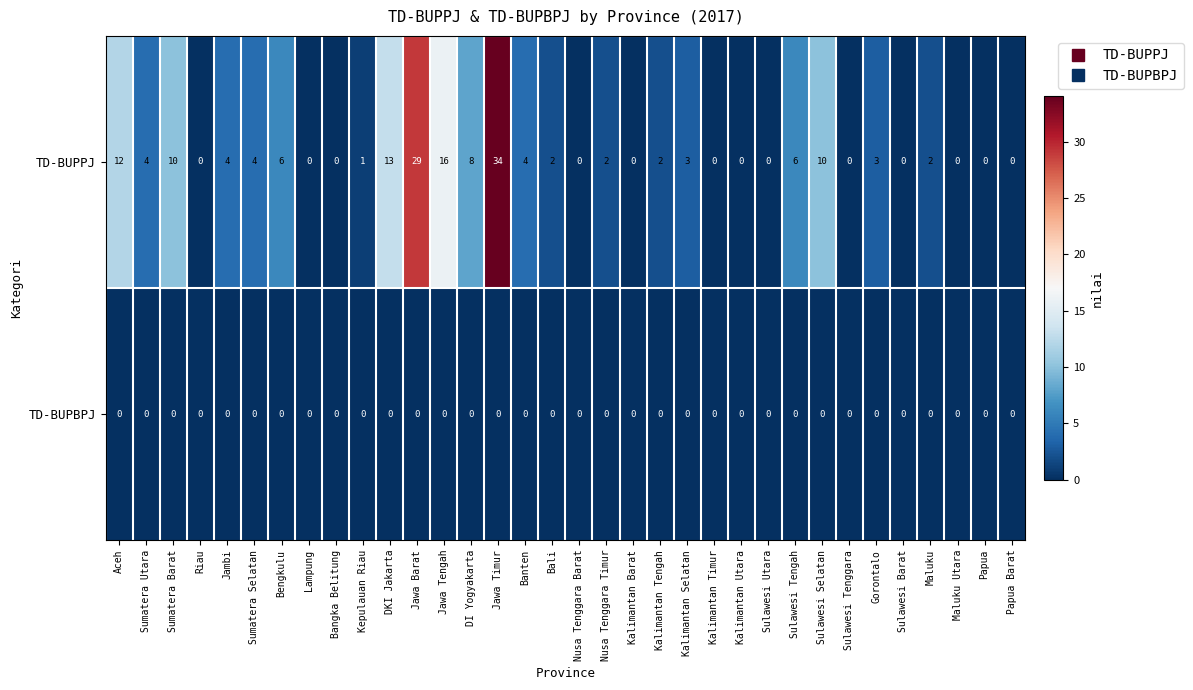

Which label corresponds to the largest value in the chart?

Jawa Timur